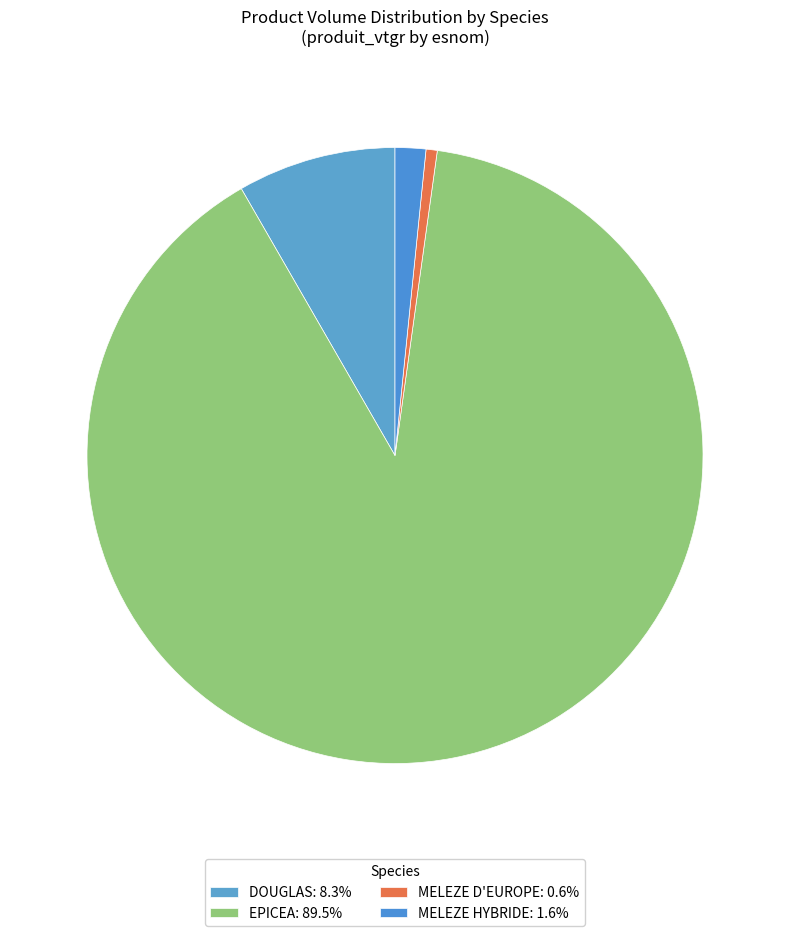

Count the number of slices in the pie.

4